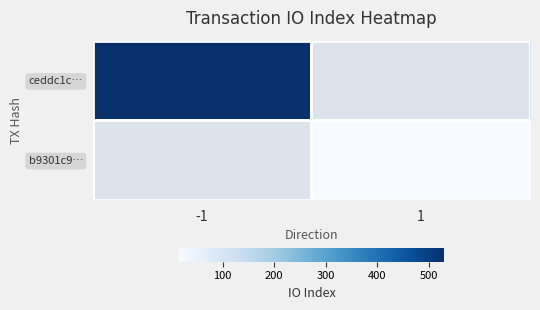

Which label corresponds to the largest value in the chart?

-1